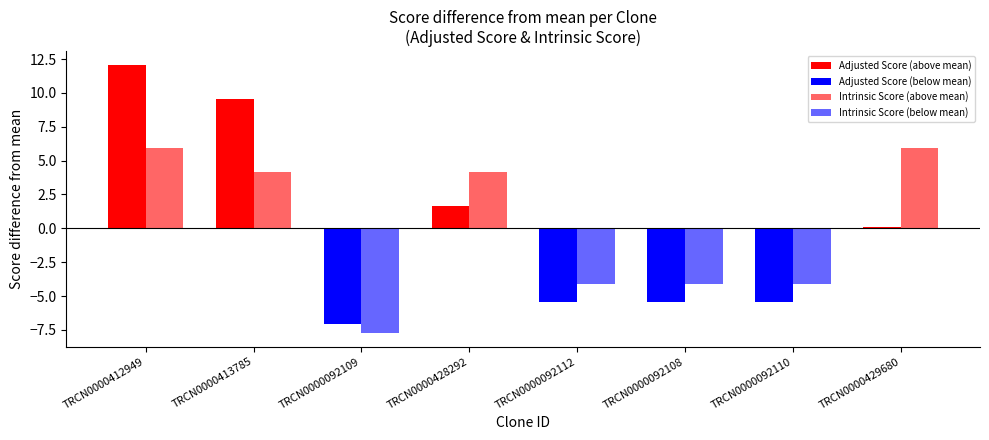

What are all the series names shown in the legend?

Adjusted Score, Intrinsic Score